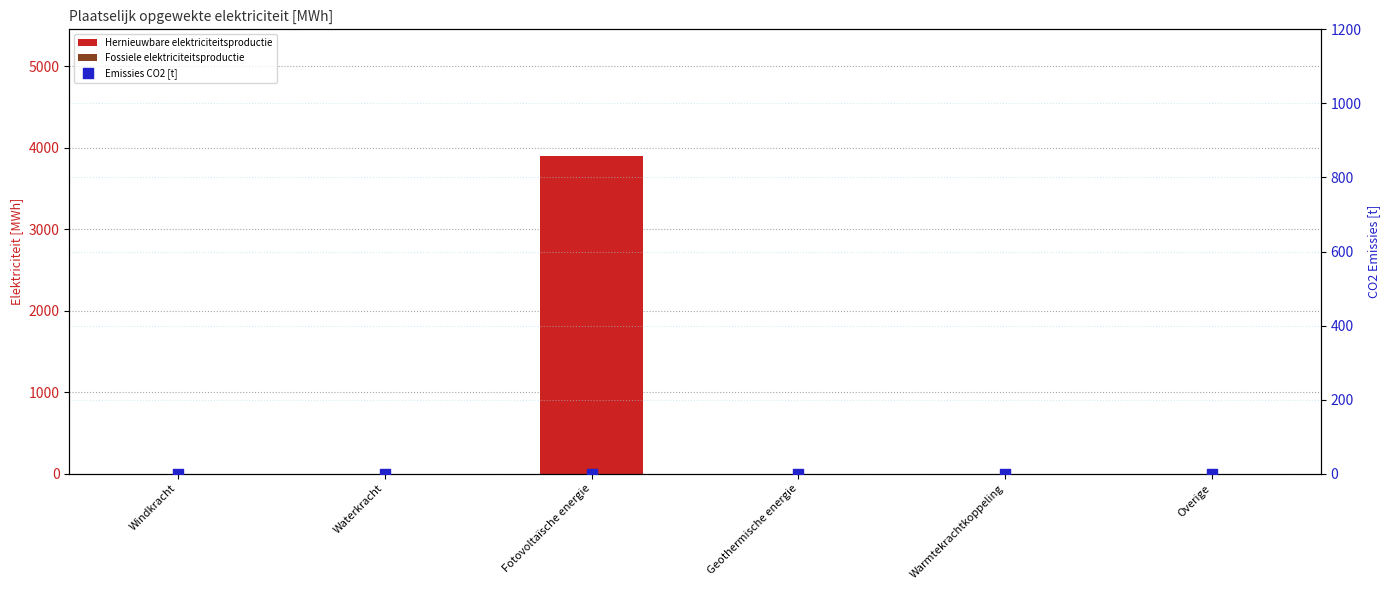

What are all the series names shown in the legend?

Hernieuwbare elektriciteitsproductie, Fossiele elektriciteitsproductie, Emissies CO2 [t]